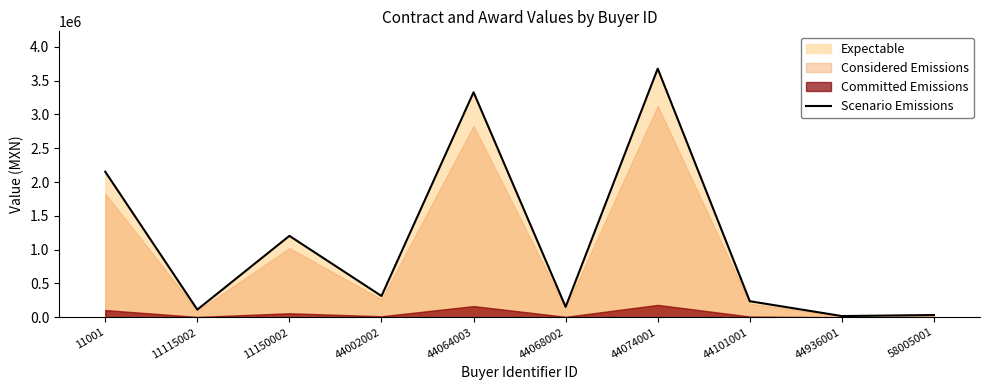

How many data points are less than 314984?

5